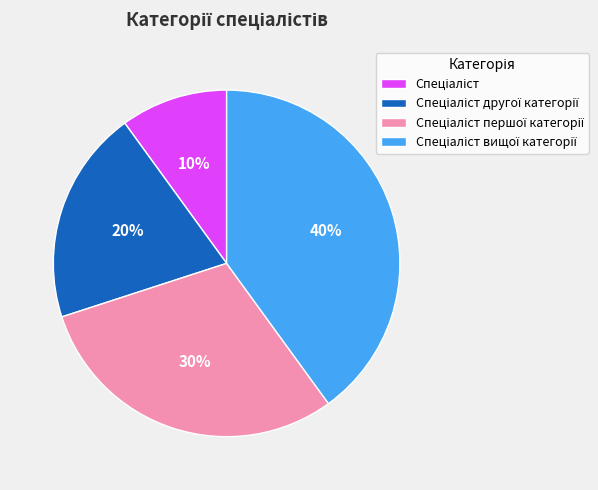

To the nearest percent, what is the average slice percentage?

25%